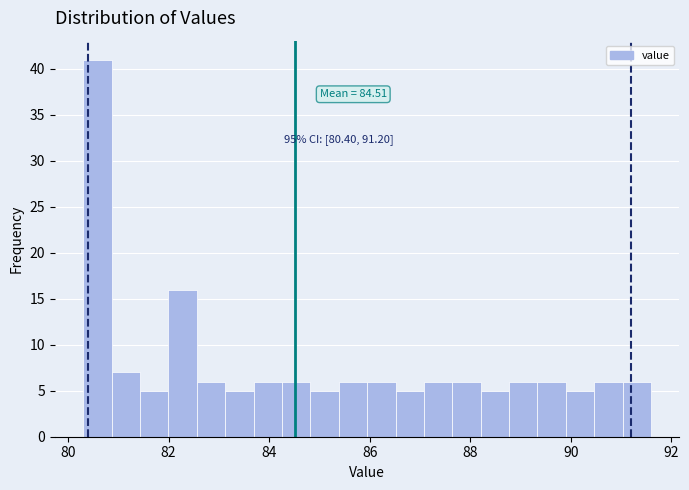

Read against the x-axis, roughly where is the centre of the tallest bar?

80.6